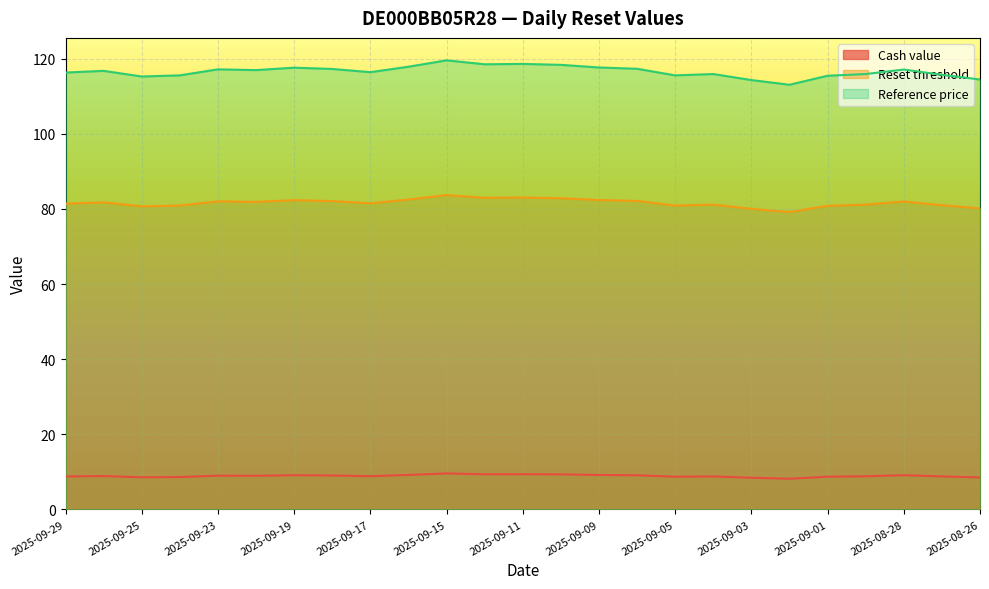

Rank the series by their average value, from lowest to highest.

Cash value, Reset threshold, Reference price